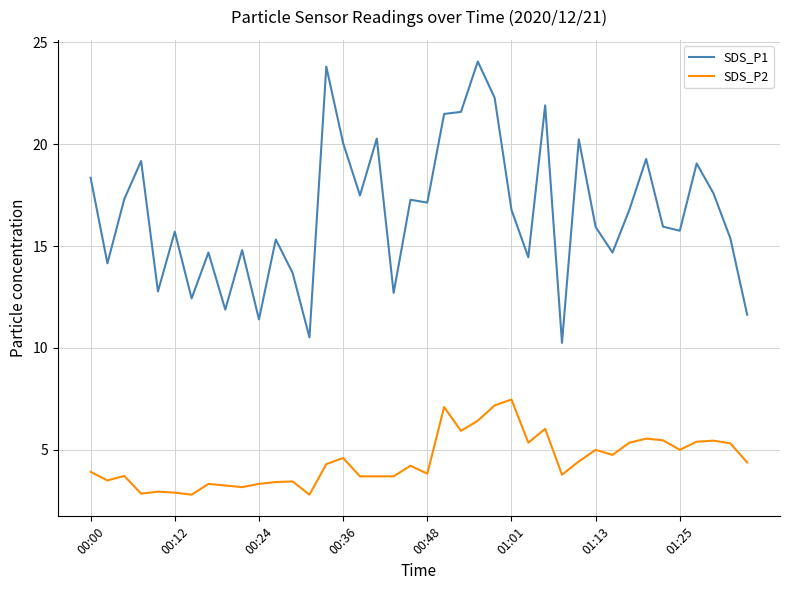

True or false: SDS_P1 has more than 2 points higher than both neighbors.

True